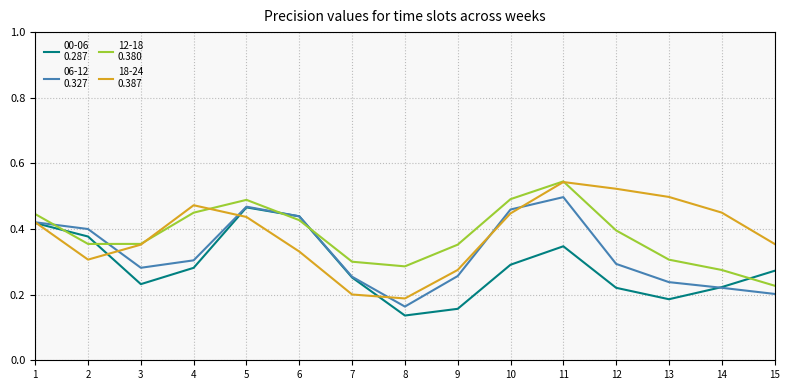

What is the total value across all series at 2?

1.4